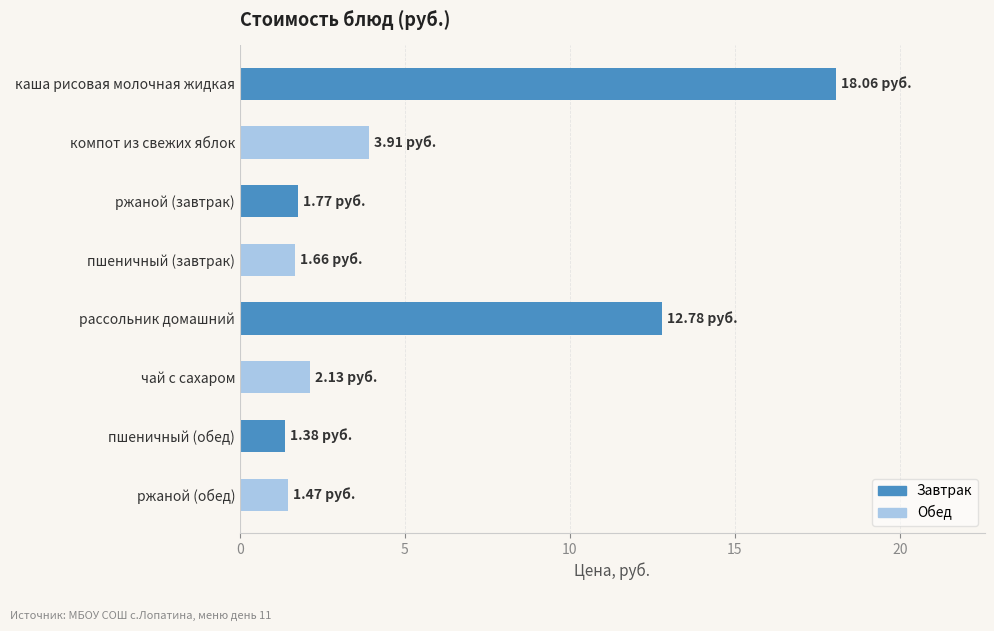

Are the bars horizontal?

Yes